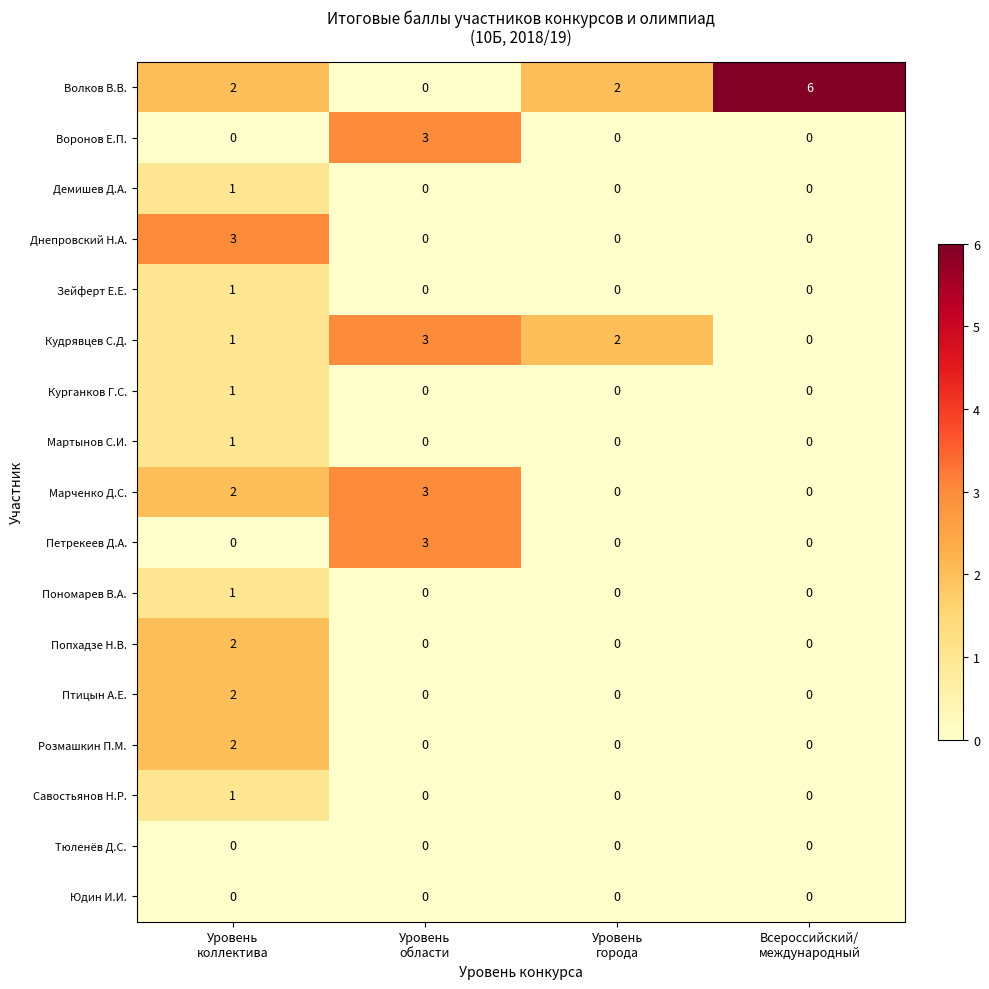

Which series has the largest total across all categories?

Волков В.В.